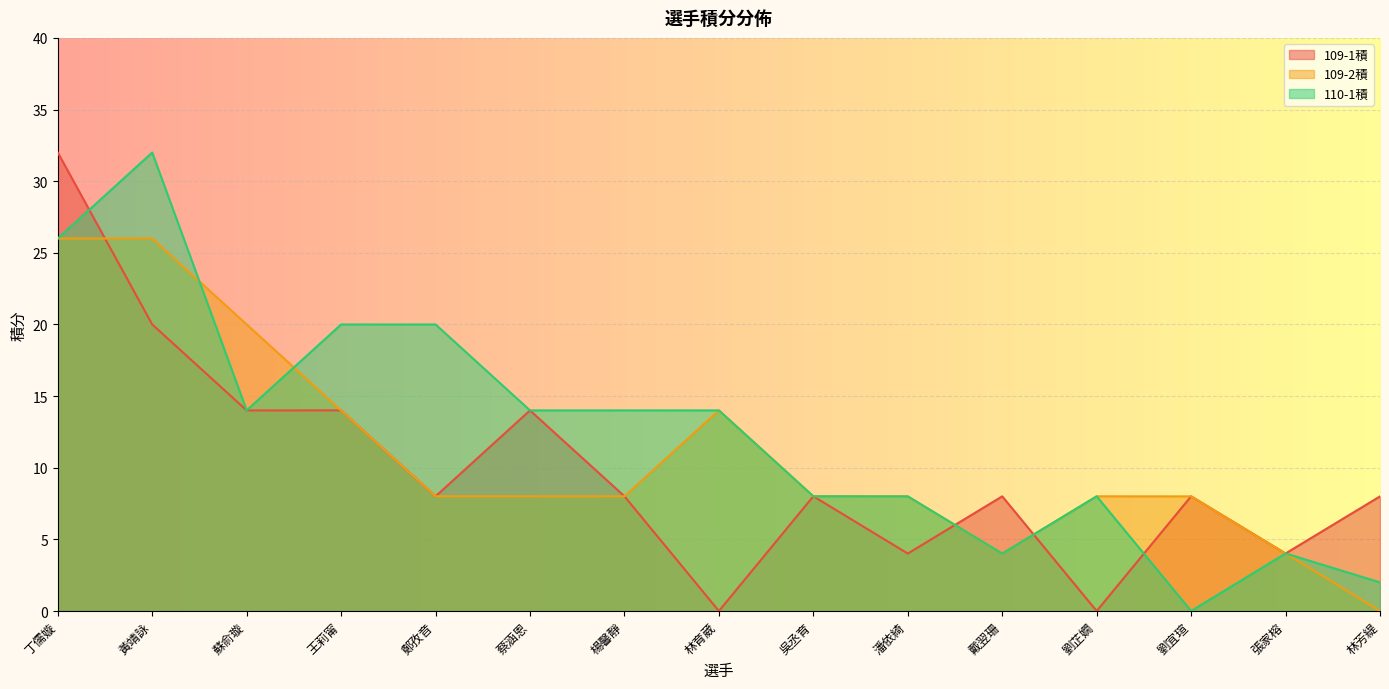

The value of 109-2積 at 劉芷嫺 is 12.4. True or false?

False